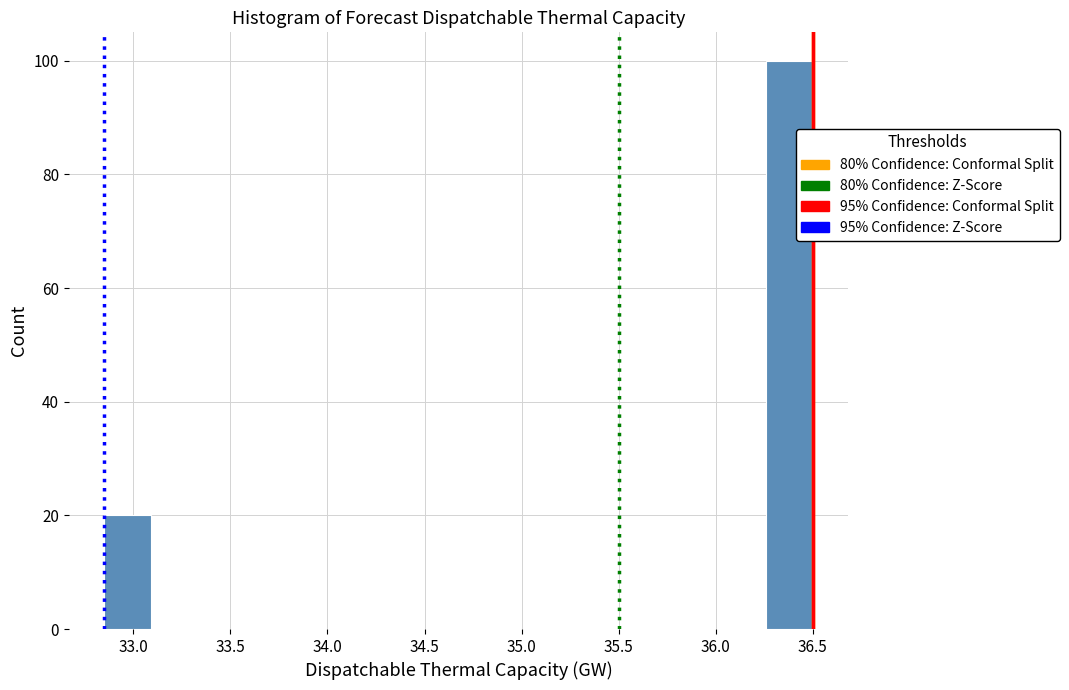

What is the height of the bar covering 36.25 to 36.50 on the x-axis? Neither the bar edges nor the heights are printed on the chart, so give them approximately, as read against the axes.

100